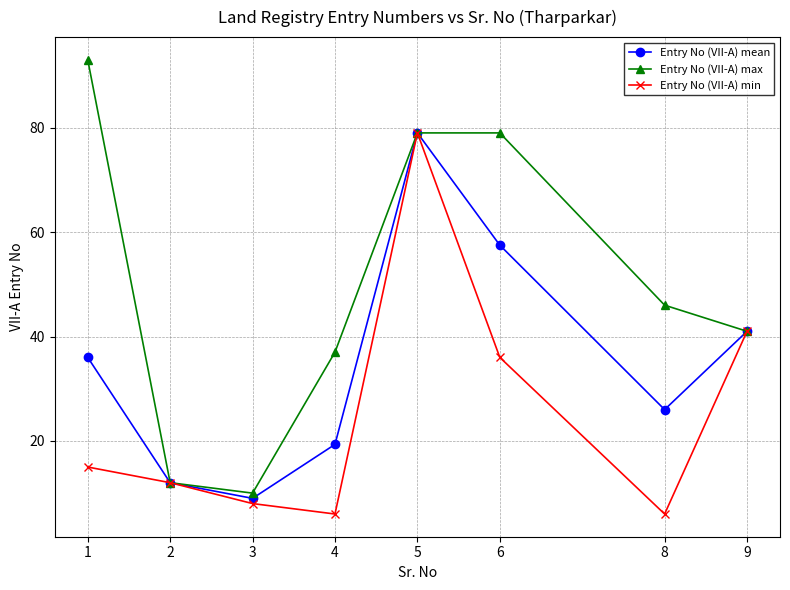

At which label is Entry No (VII-A) max closest to 51?

8